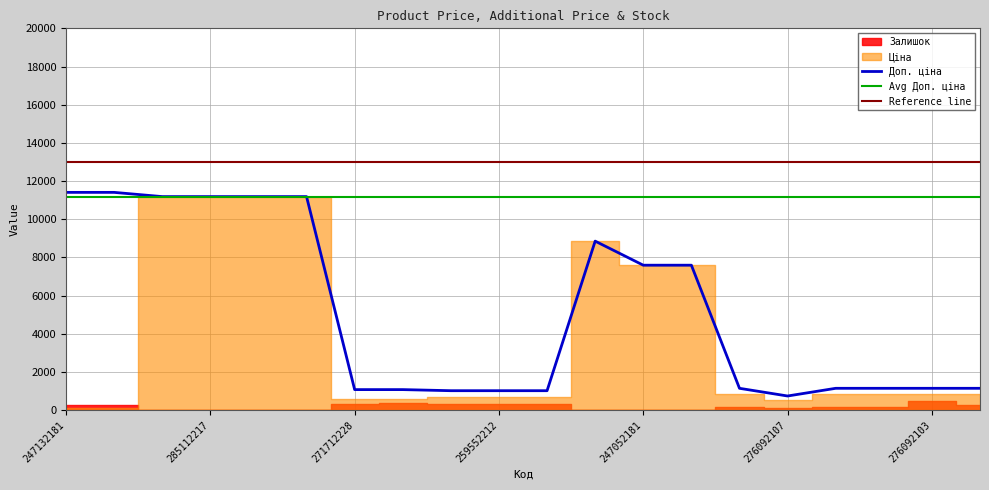

What is the sum of the Залишок values at 285111912 and 259552213?

346.0